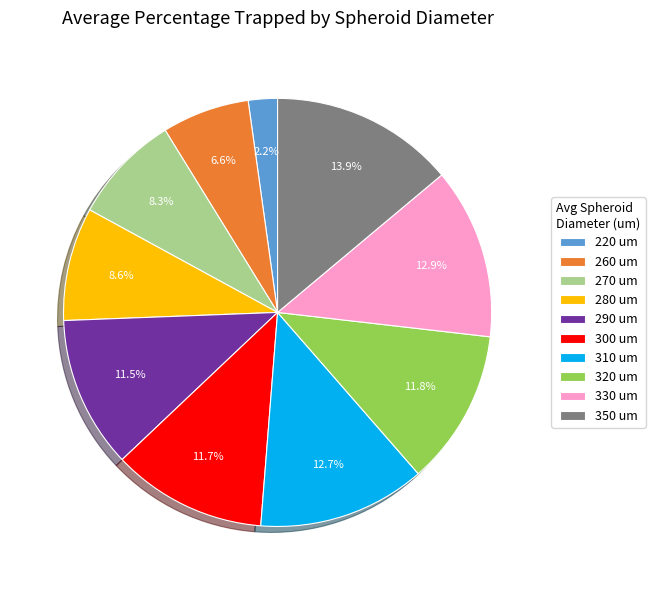

Does any single category account for the majority?

No